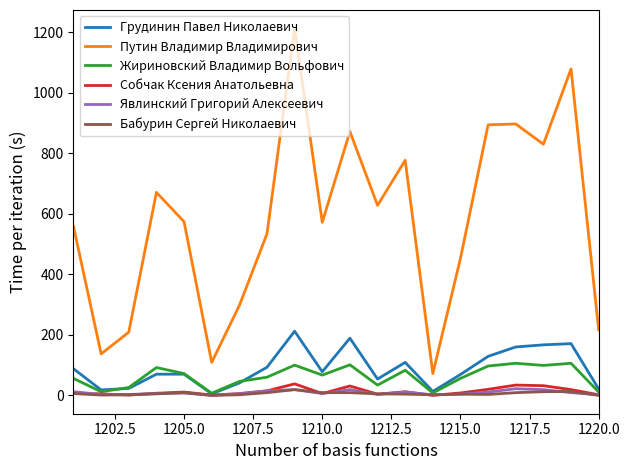

True or false: Грудинин Павел Николаевич and Путин Владимир Владимирович cross at least once.

False